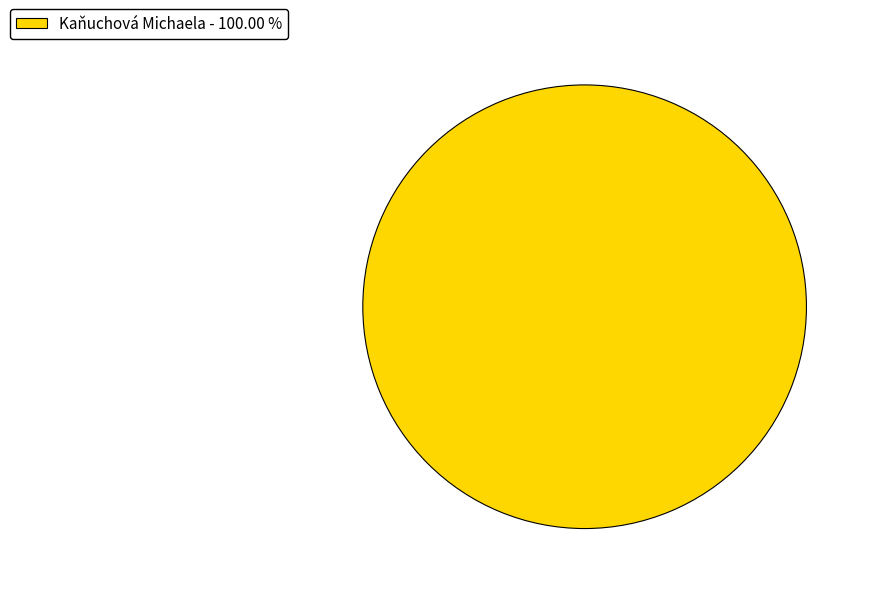

What is the majority slice?

Kaňuchová Michaela - 100.00 %